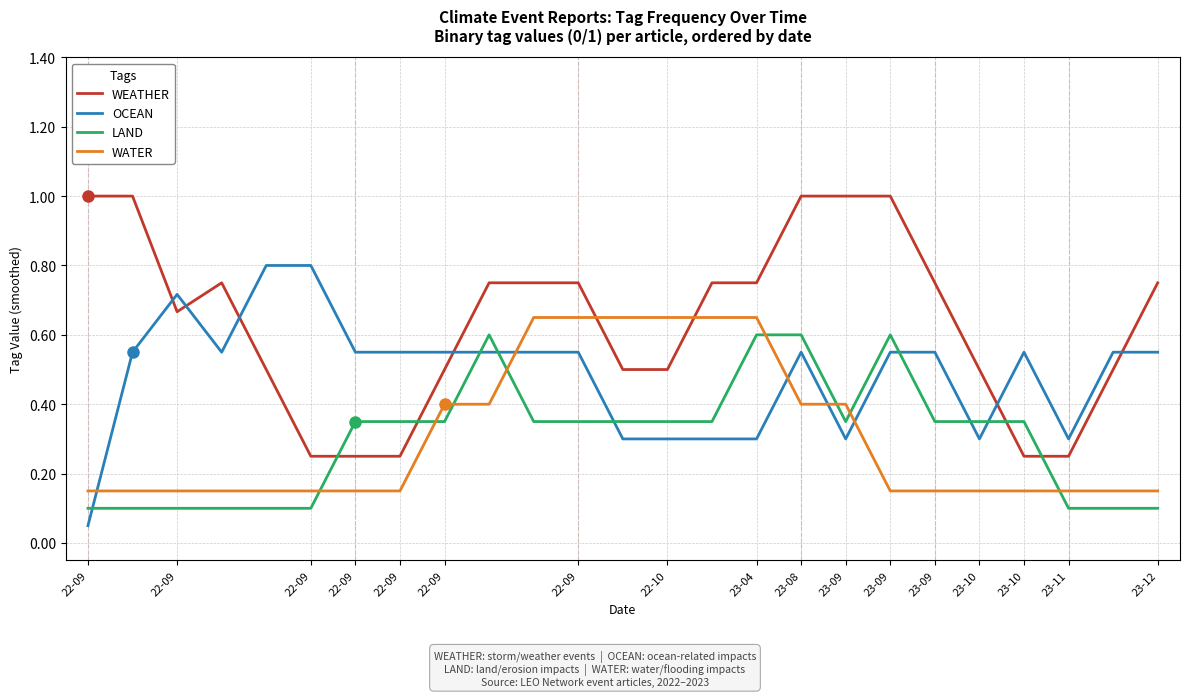

After their last crossing, which series has the higher values: WEATHER or OCEAN?

WEATHER